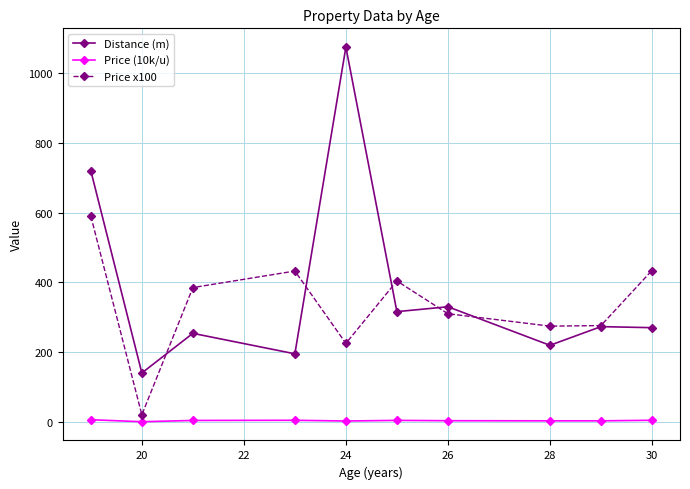

True or false: Distance (m) and Price (10k/u) cross at least once.

False